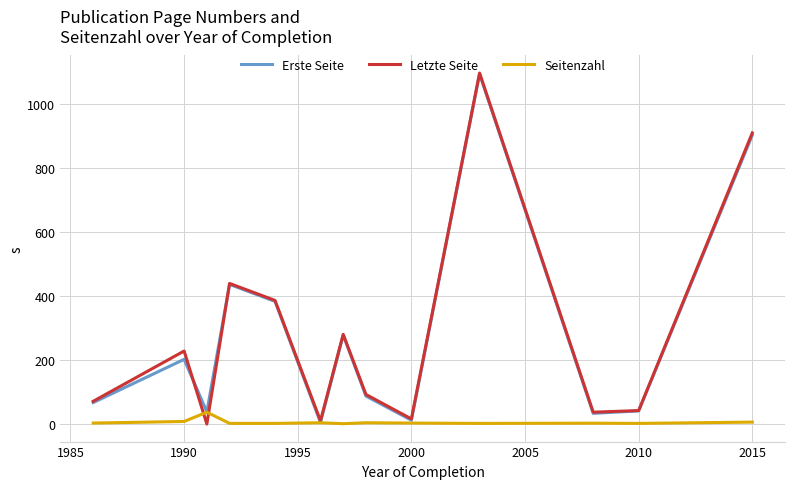

What is the maximum value for Letzte Seite?

1097.0